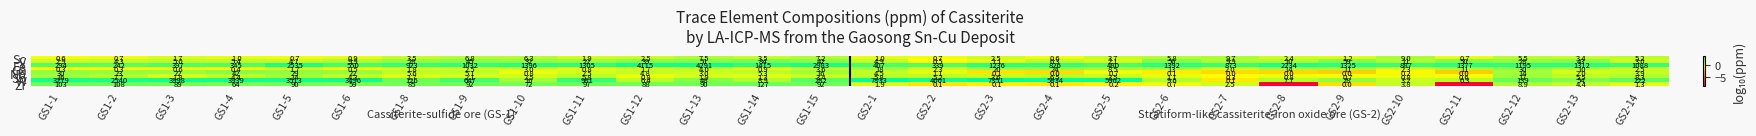

What is the total value across all series at GS1-6?

4142.6